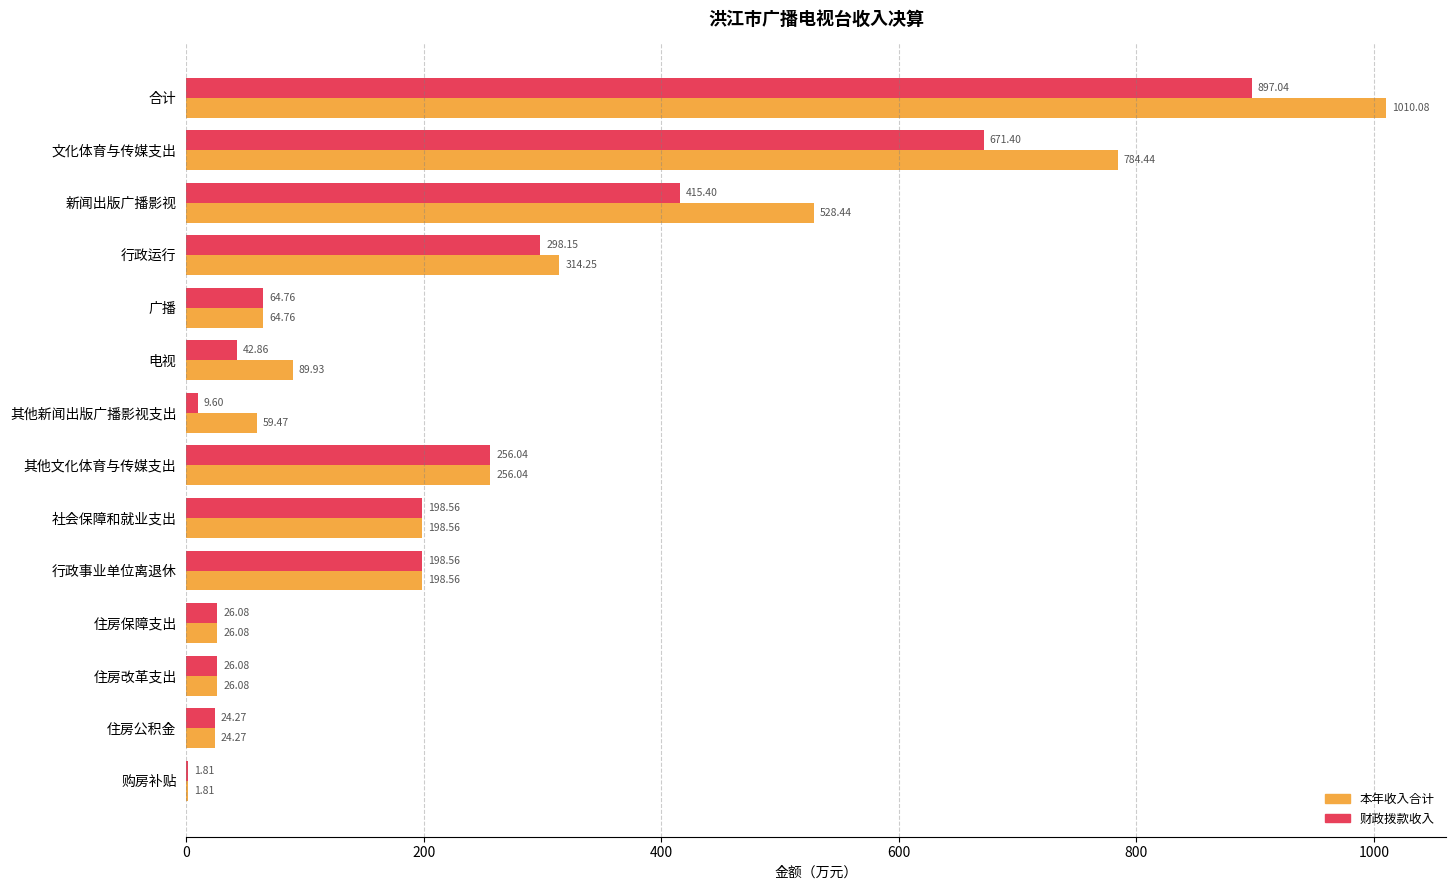

At which label does 财政拨款收入 reach its peak?

合计